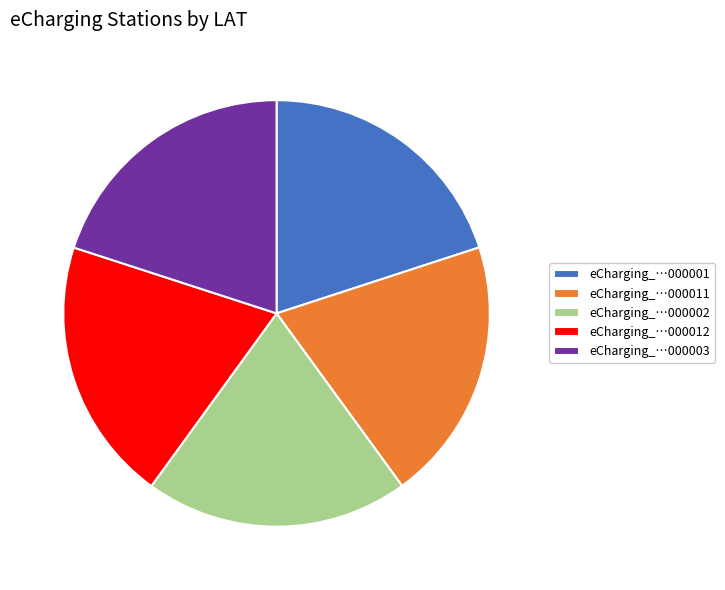

What is the ratio of the value at eCharging_…000002 to the value at eCharging_…000003?

1.0